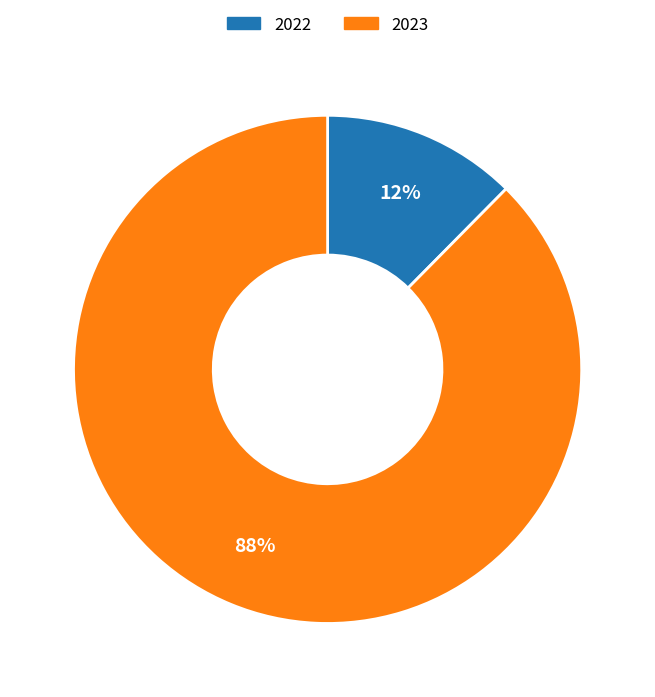

Which category has the smallest portion of the pie?

2022